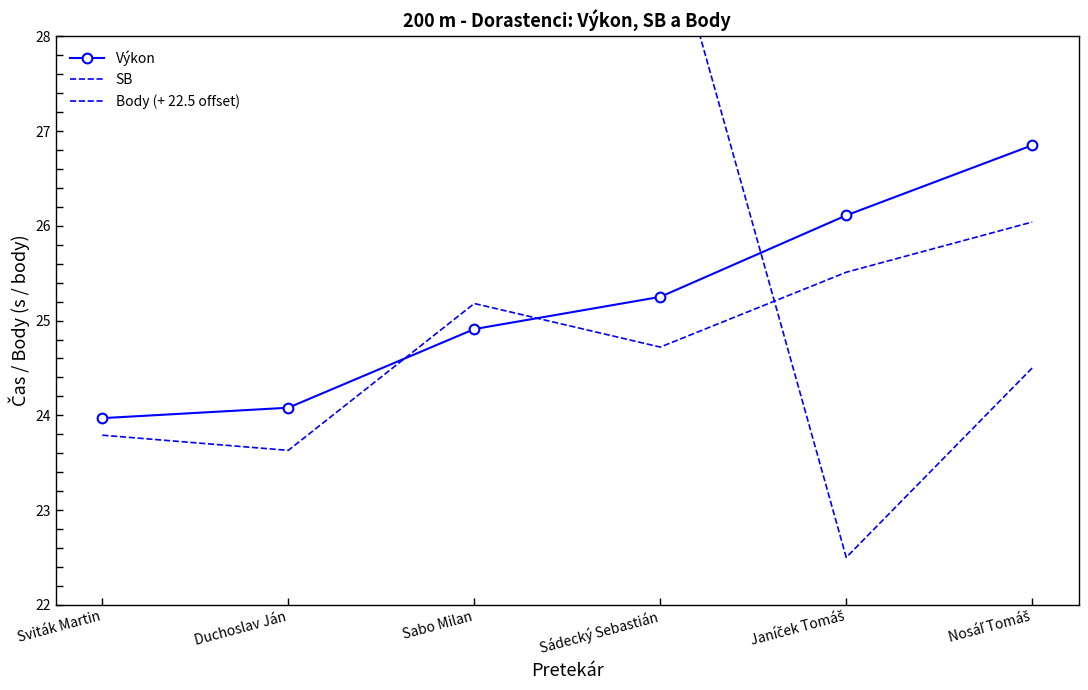

Which series changed the most between Janíček Tomáš and Nosáľ Tomáš?

Body (+ 22.5 offset)